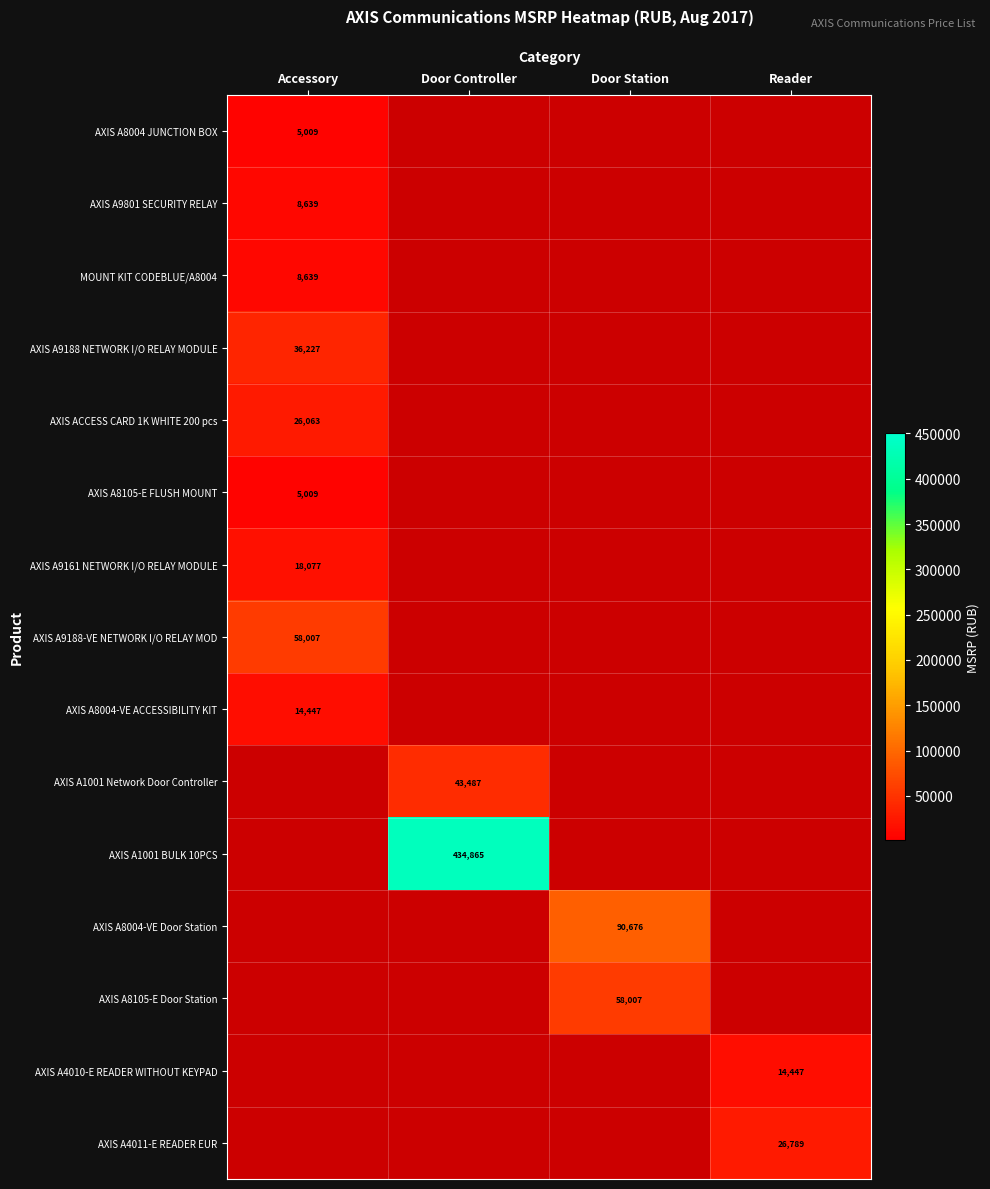

Is it true that AXIS A9188 NETWORK I/O RELAY MODULE equals 36227 at Accessory?

True